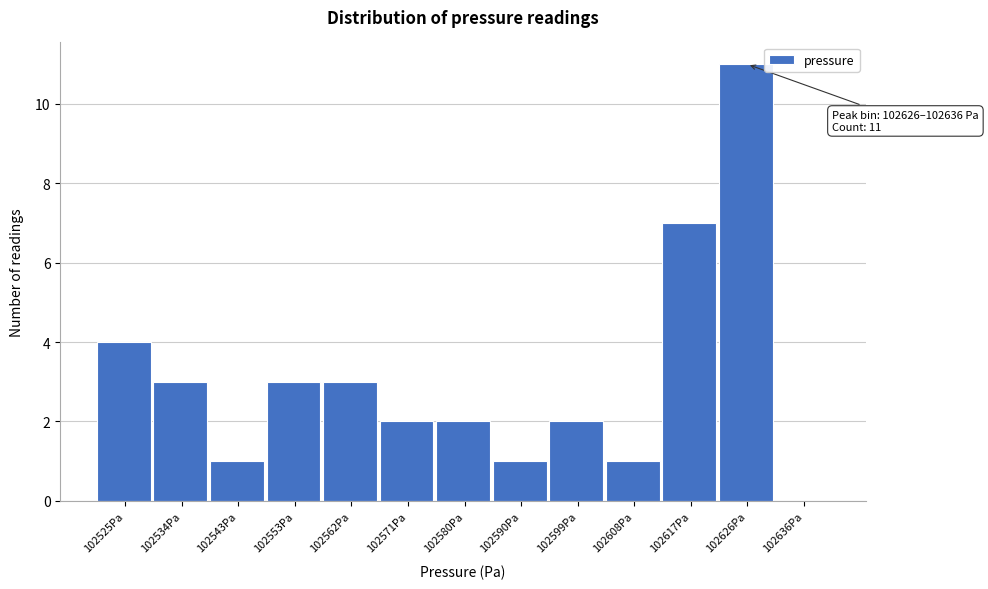

Reading left to right, list all the values displayed in this chart.

102525Pa=4	102534Pa=3	102543Pa=1	102553Pa=3	102562Pa=3	102571Pa=2	102580Pa=2	102590Pa=1	102599Pa=2	102608Pa=1	102617Pa=7	102626Pa=11	102636Pa=0